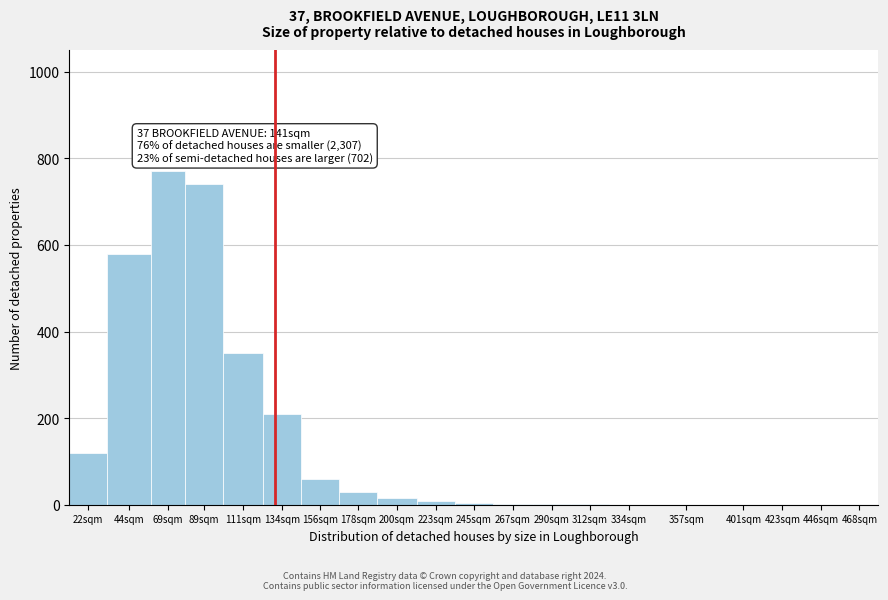

Which has a higher value, 89sqm or 134sqm?

89sqm